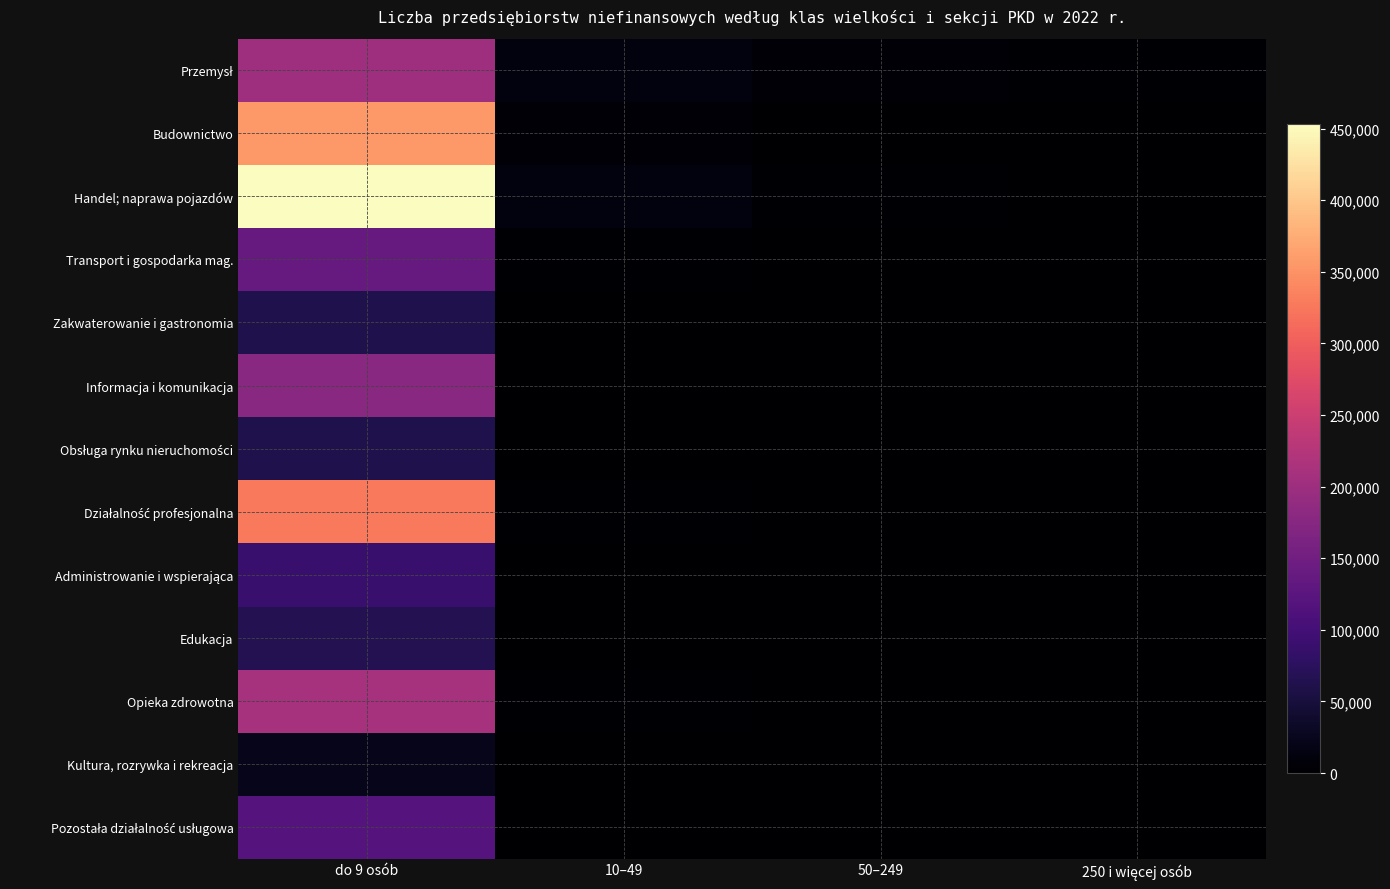

Count the number of categories in the chart.

4